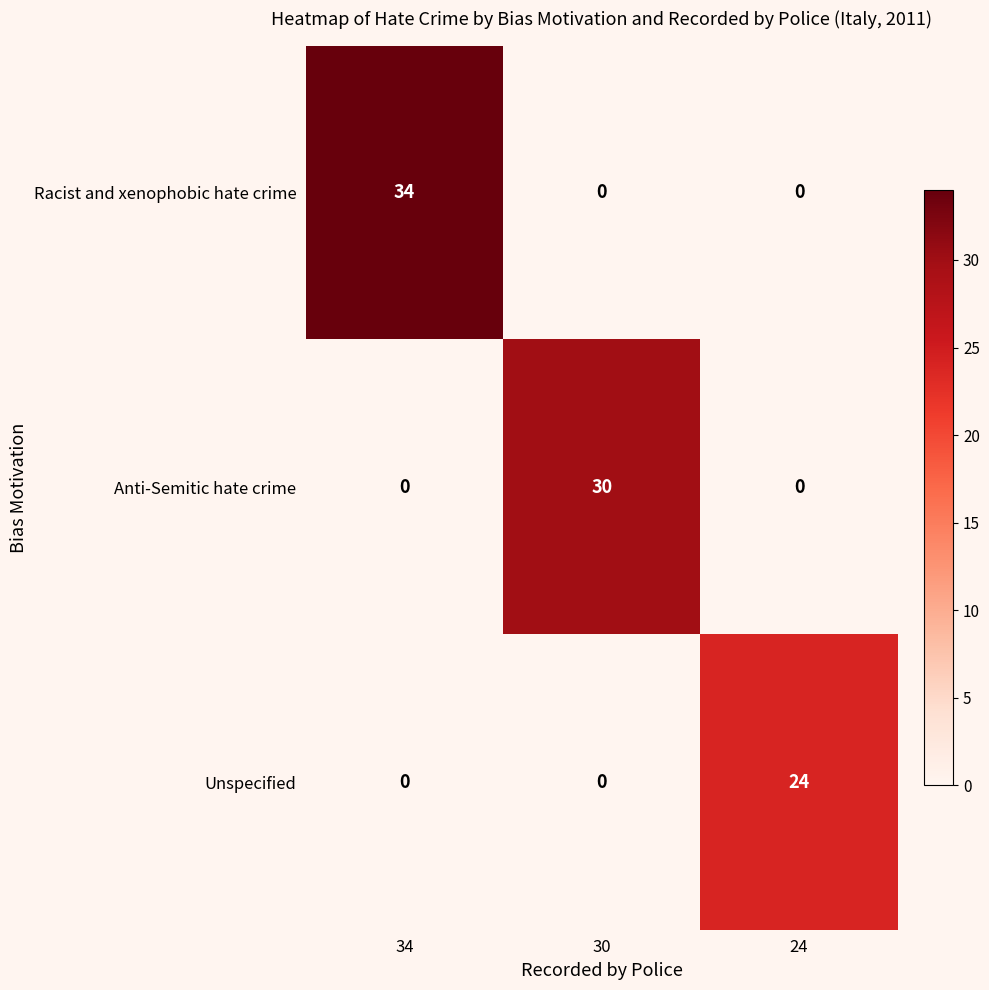

What is the sum of the Unspecified values at 24 and 30?

24